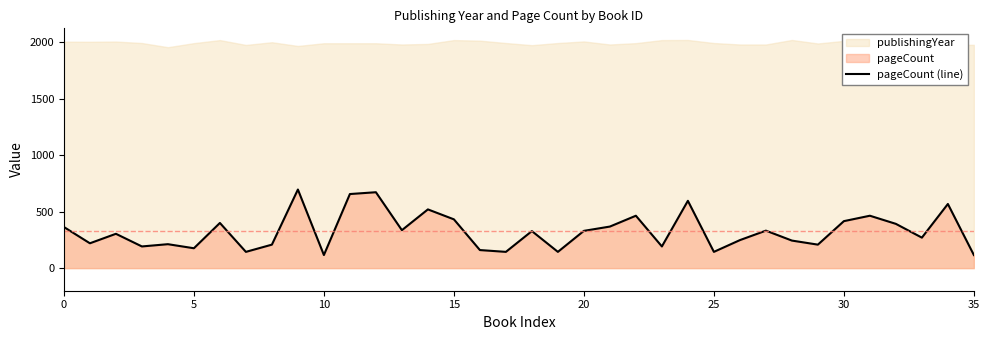

What is the minimum value for pageCount (line)?

116